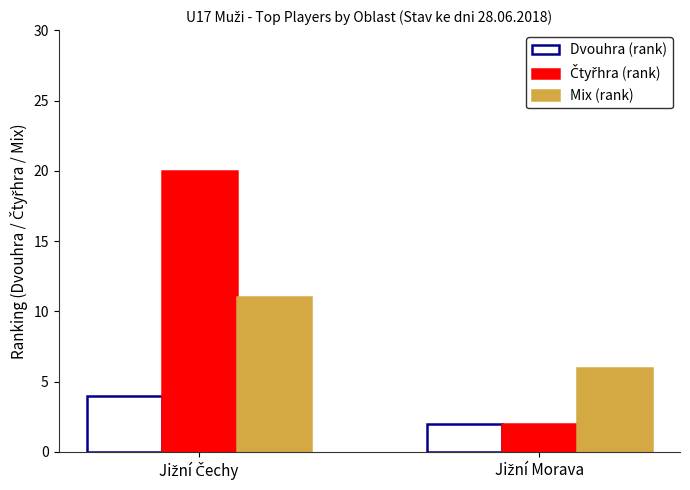

What is the greatest value displayed?

20